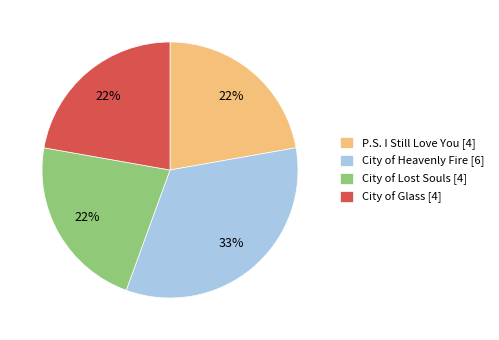

Does City of Heavenly Fire represent more than half of the total?

No